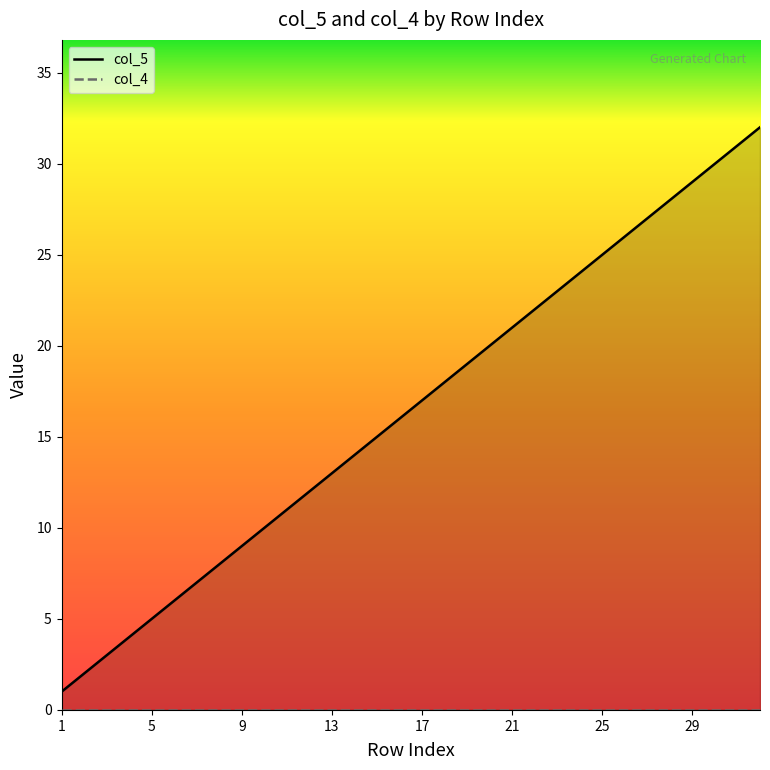

Which series has the largest total across all categories?

col_5